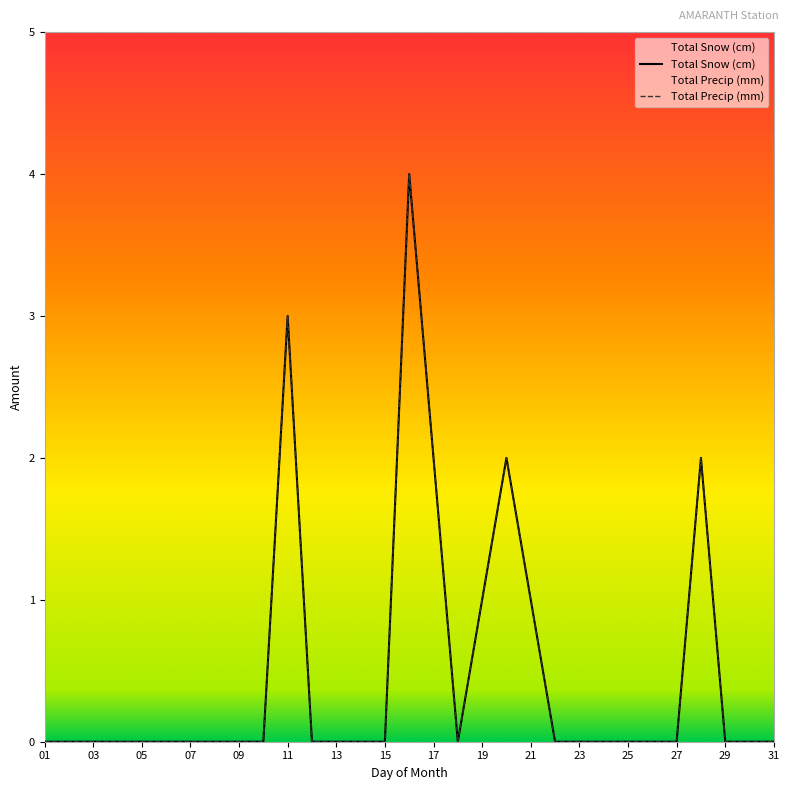

True or false: Total Precip (mm) has a value of -1 at 30.

False